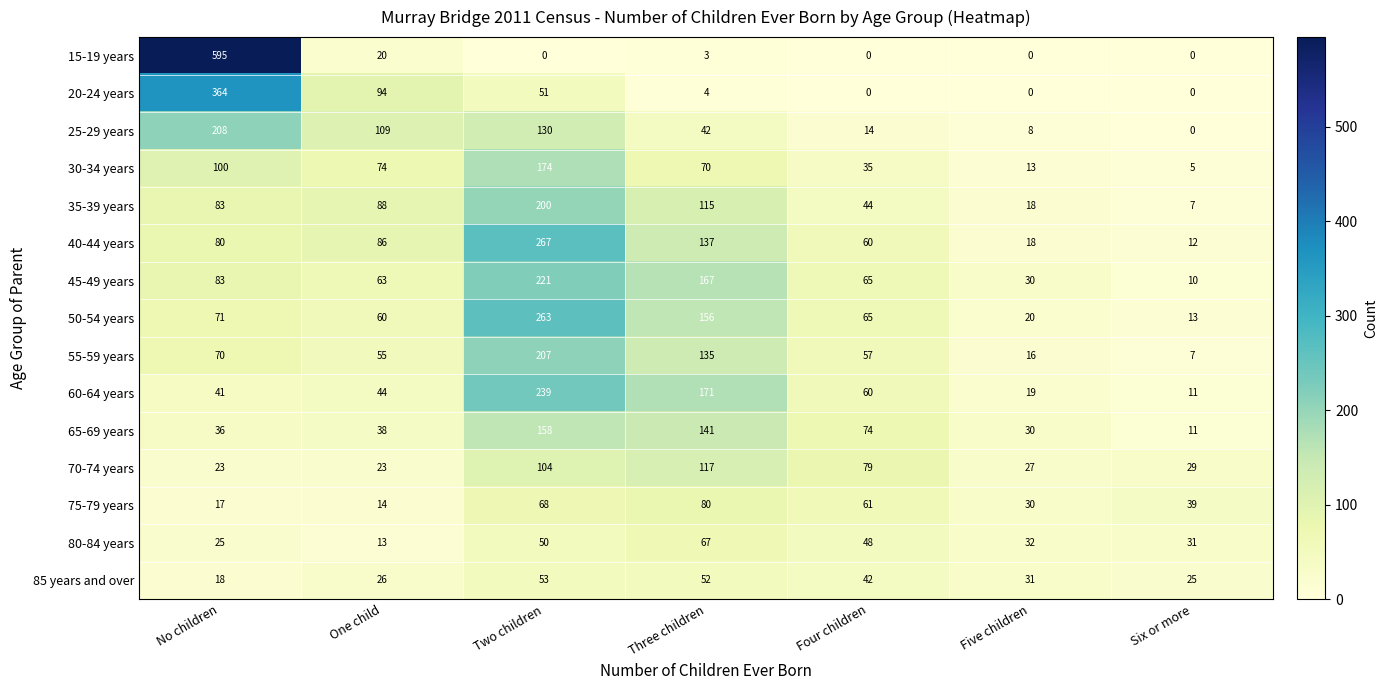

At how many categories does at least one series exceed 459?

1